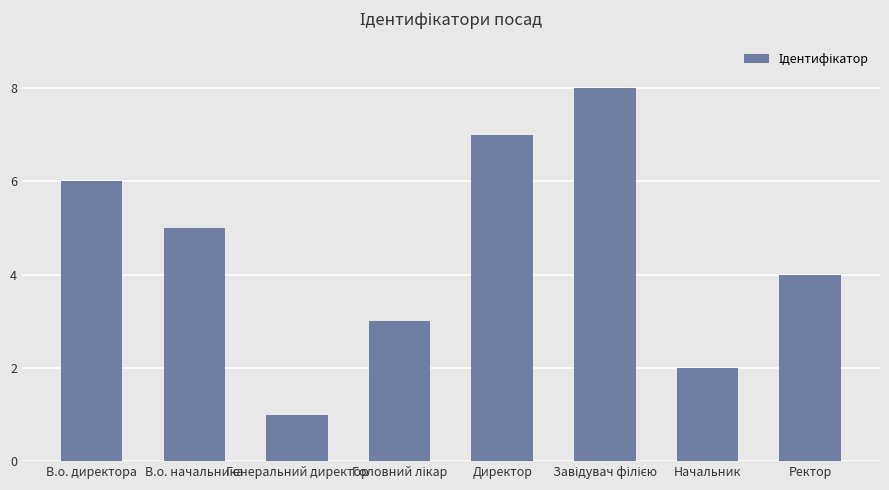

What is the greatest value displayed?

8